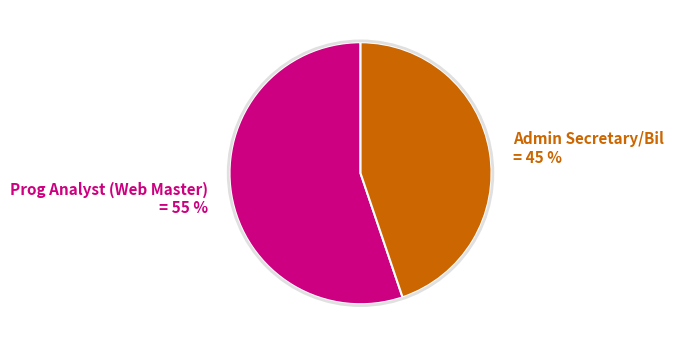

To the nearest percent, what percentage of the pie is Admin Secretary/Bil?

45%